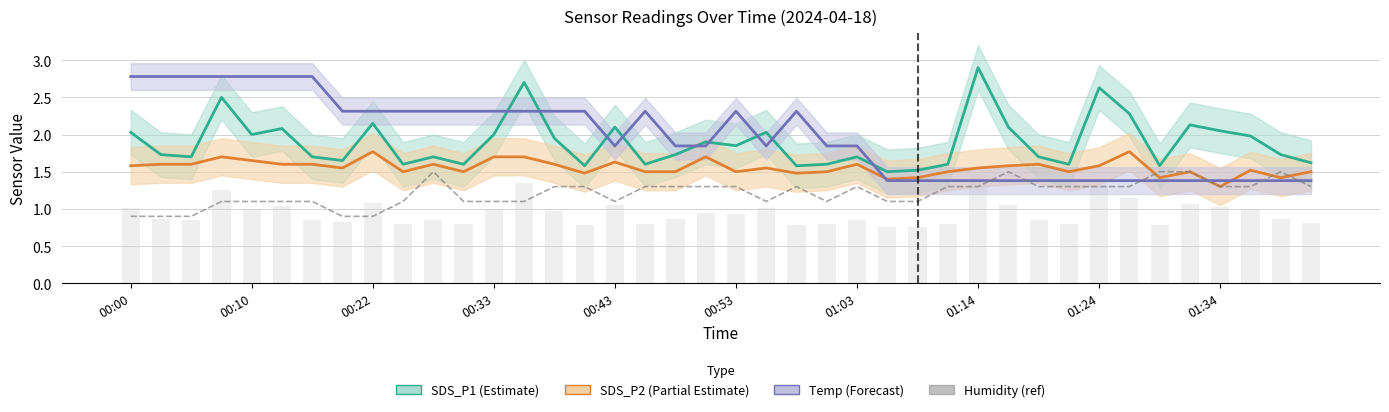

What is the highest value of the Humidity (ref) series?

1.5